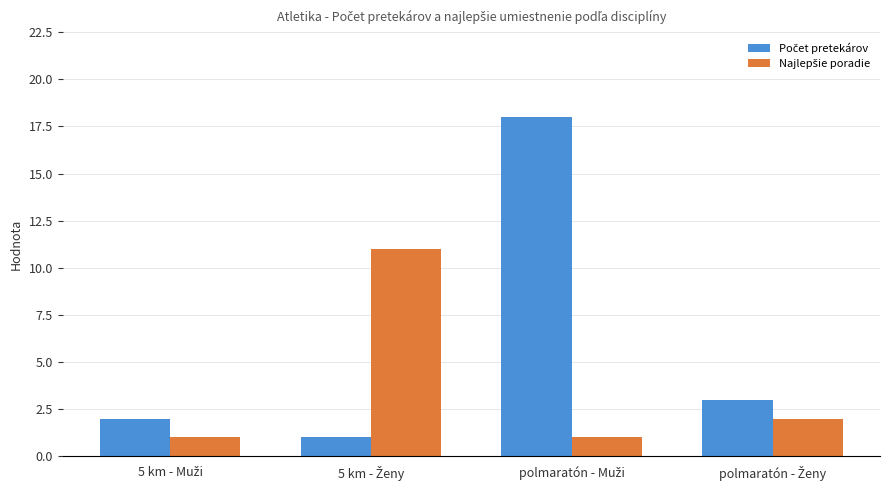

What is the greatest value displayed?

18